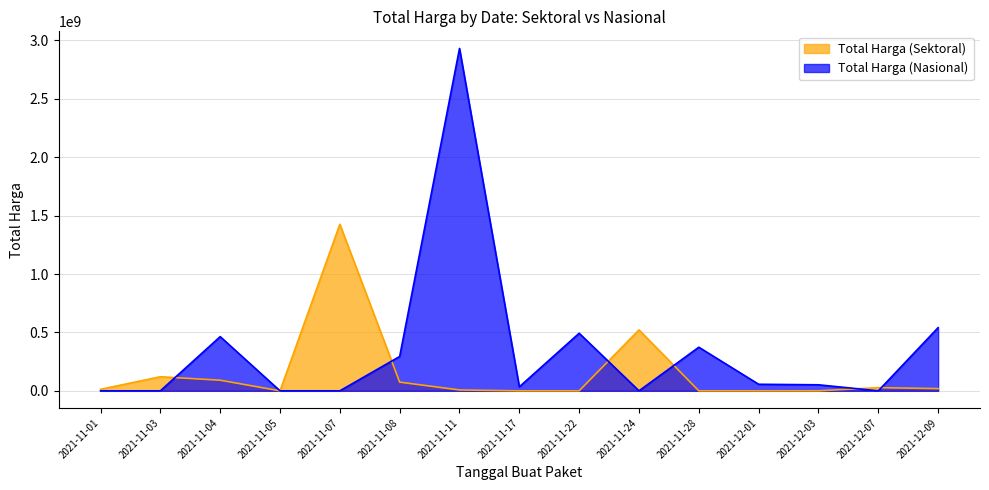

Which series changed the most between 2021-11-07 and 2021-12-09?

Total Harga (Sektoral)